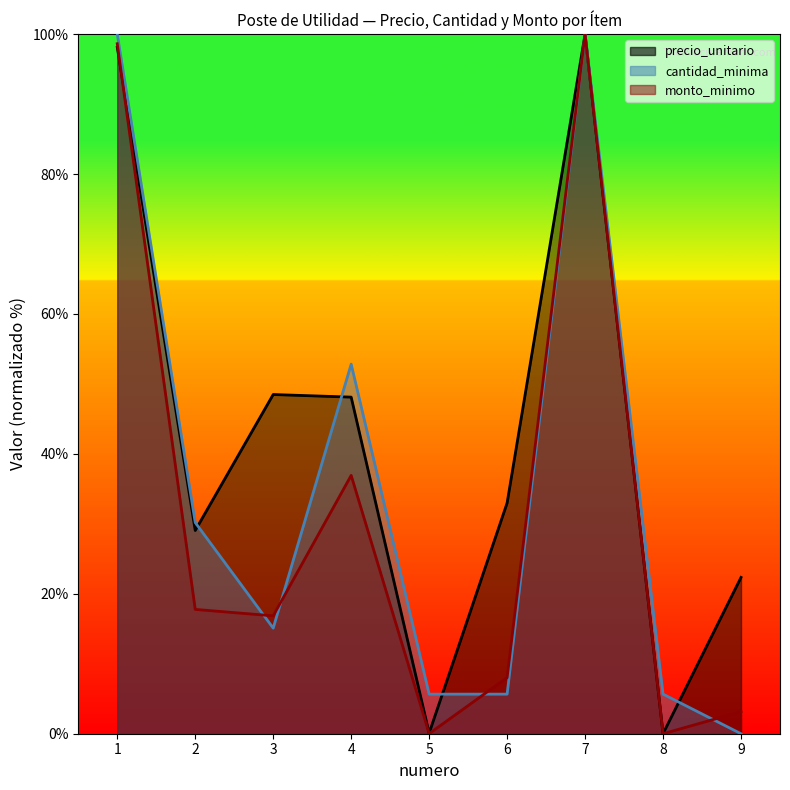

Rank the categories by precio_unitario value from highest to lowest.

7, 1, 3, 4, 6, 2, 9, 5, 8